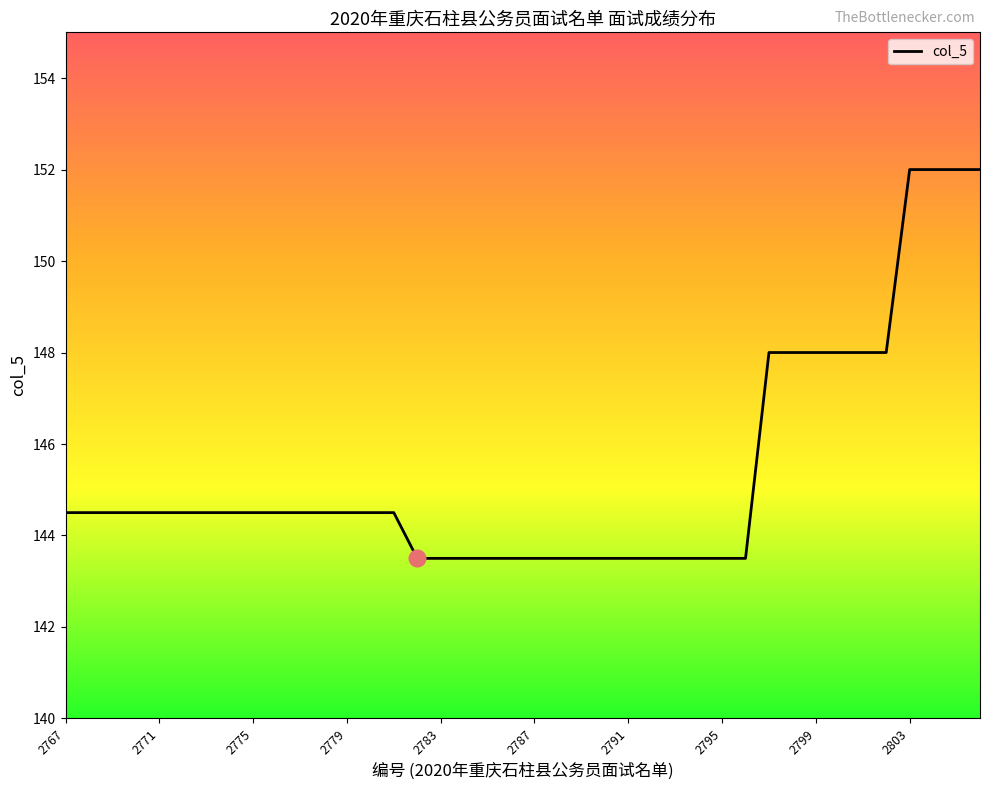

What is the difference between the maximum and minimum values?

8.5